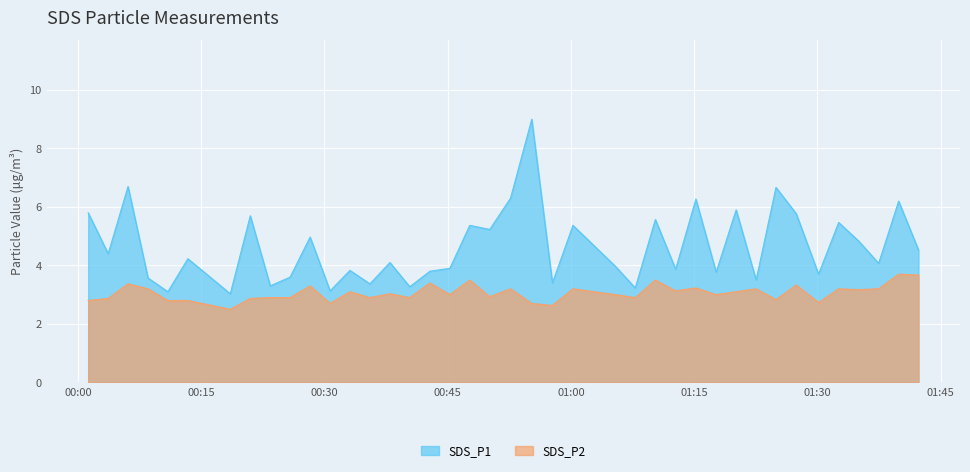

How many lines are shown in the chart?

2